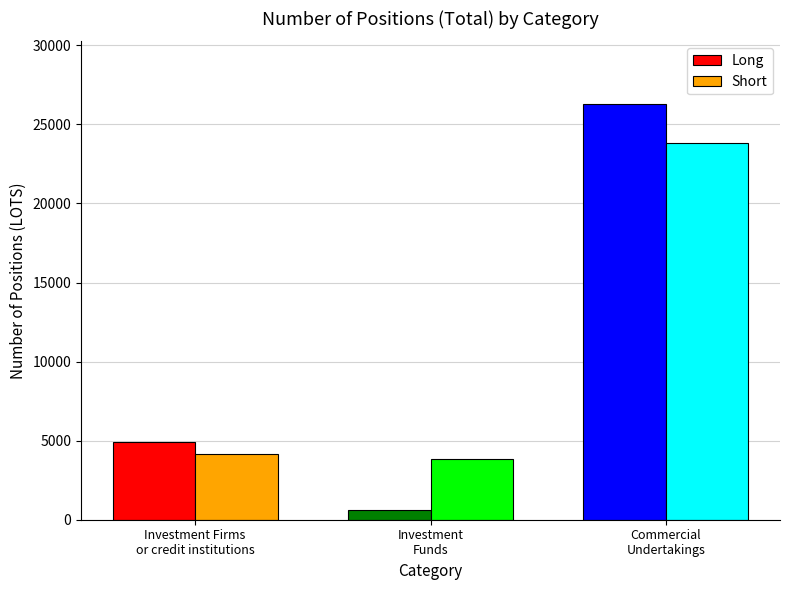

At how many categories does at least one series exceed 13484?

1